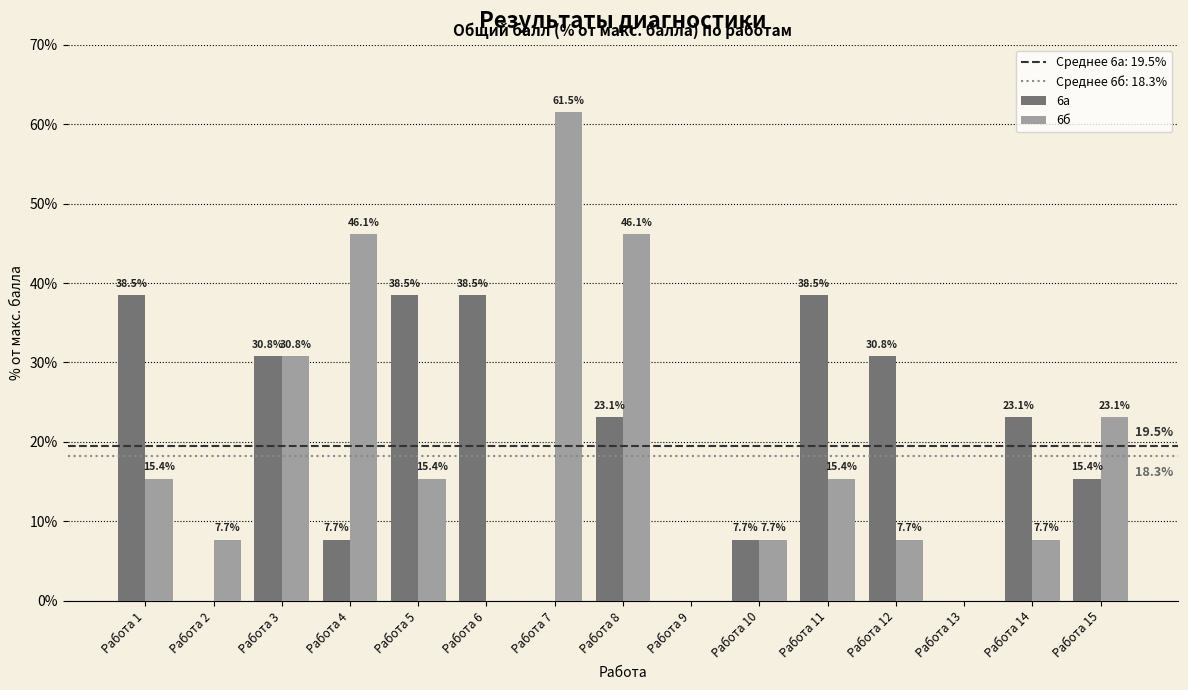

Which series has the largest total across all categories?

6а